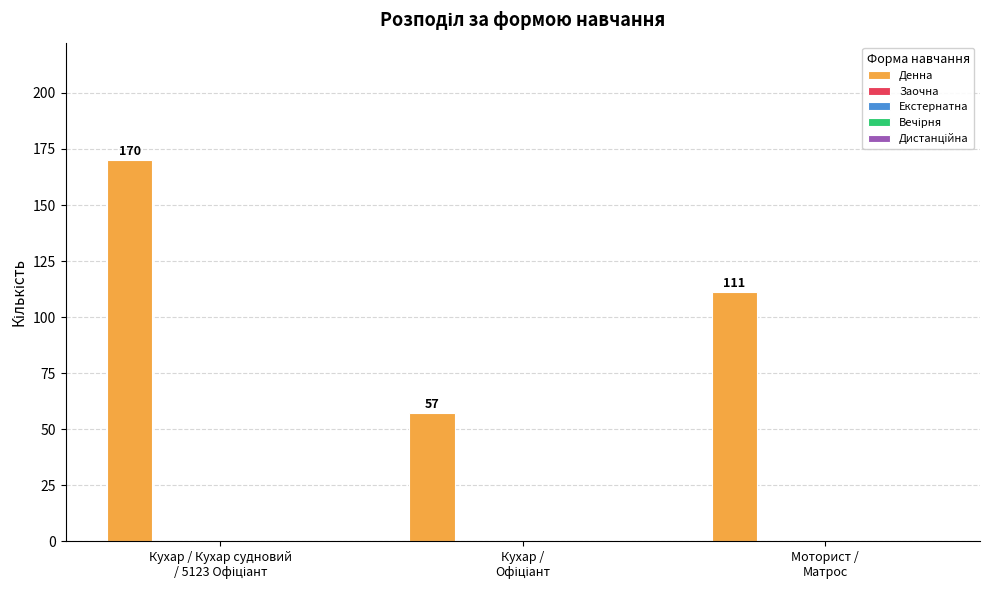

What is the sum of all values?

338